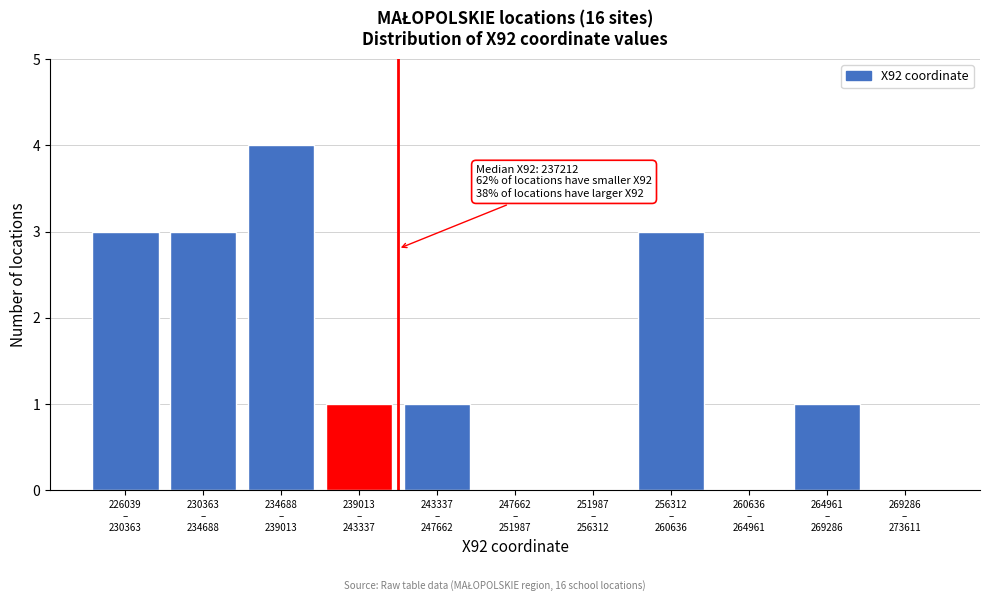

What is the sum of all values?

16